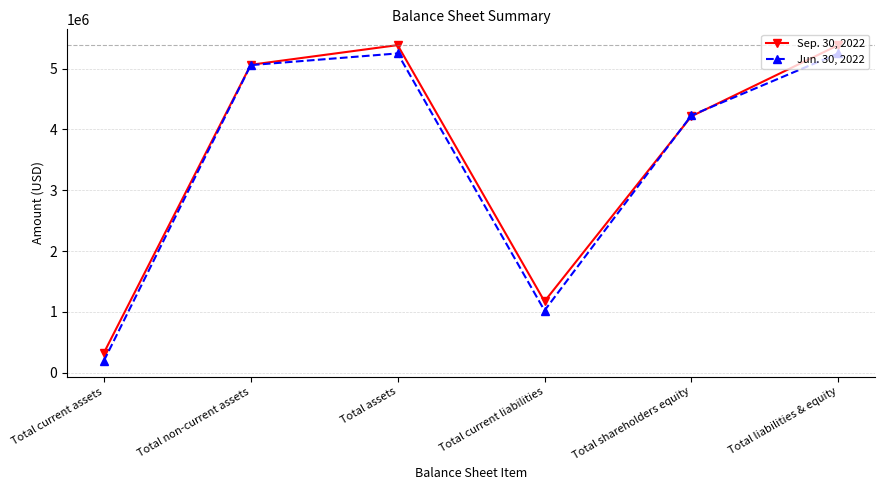

What is the highest value of the Sep. 30, 2022 series?

5388281